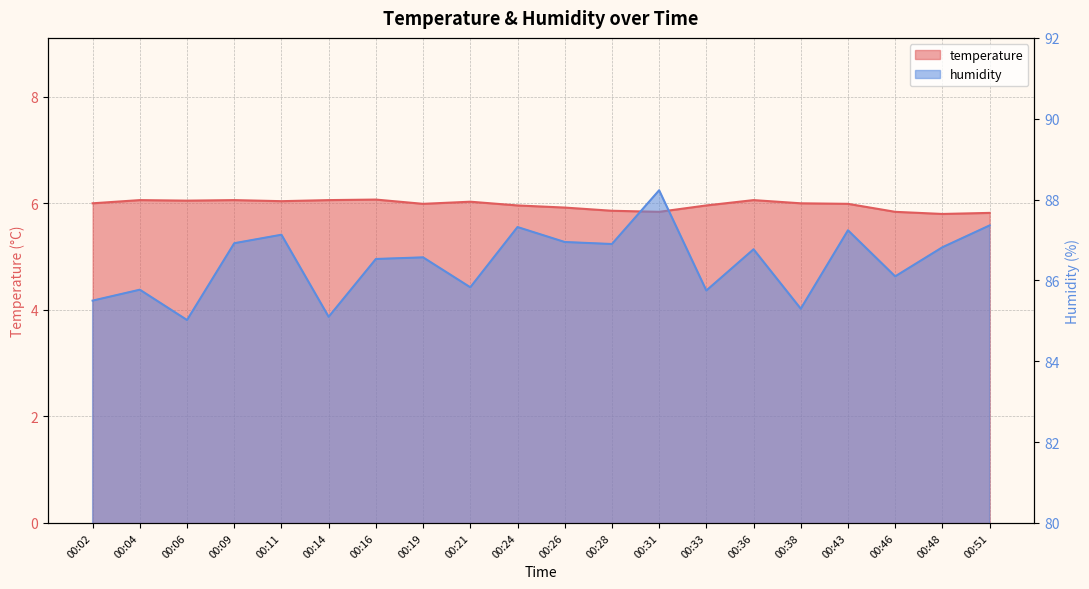

What is the value of the humidity point at the 5th from the left?

87.1